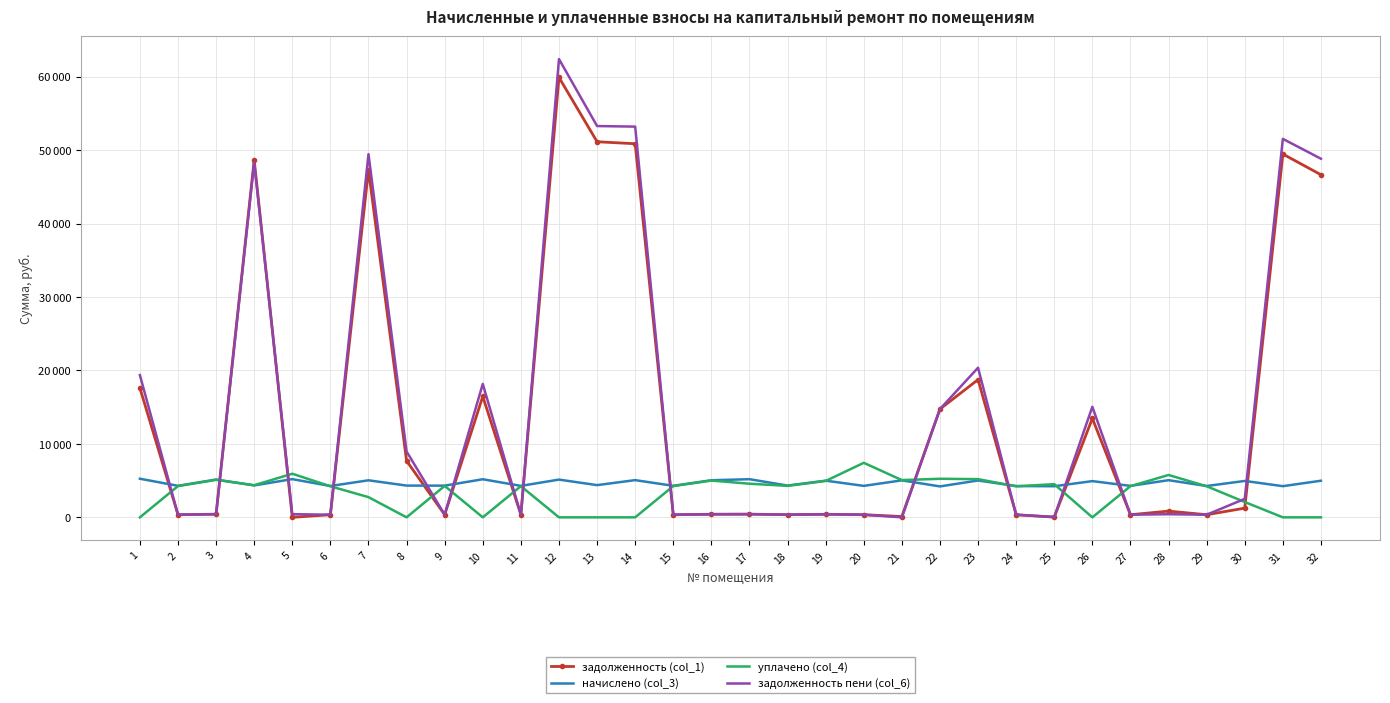

True or false: уплачено (col_4) and начислено (col_3) cross at least once.

True